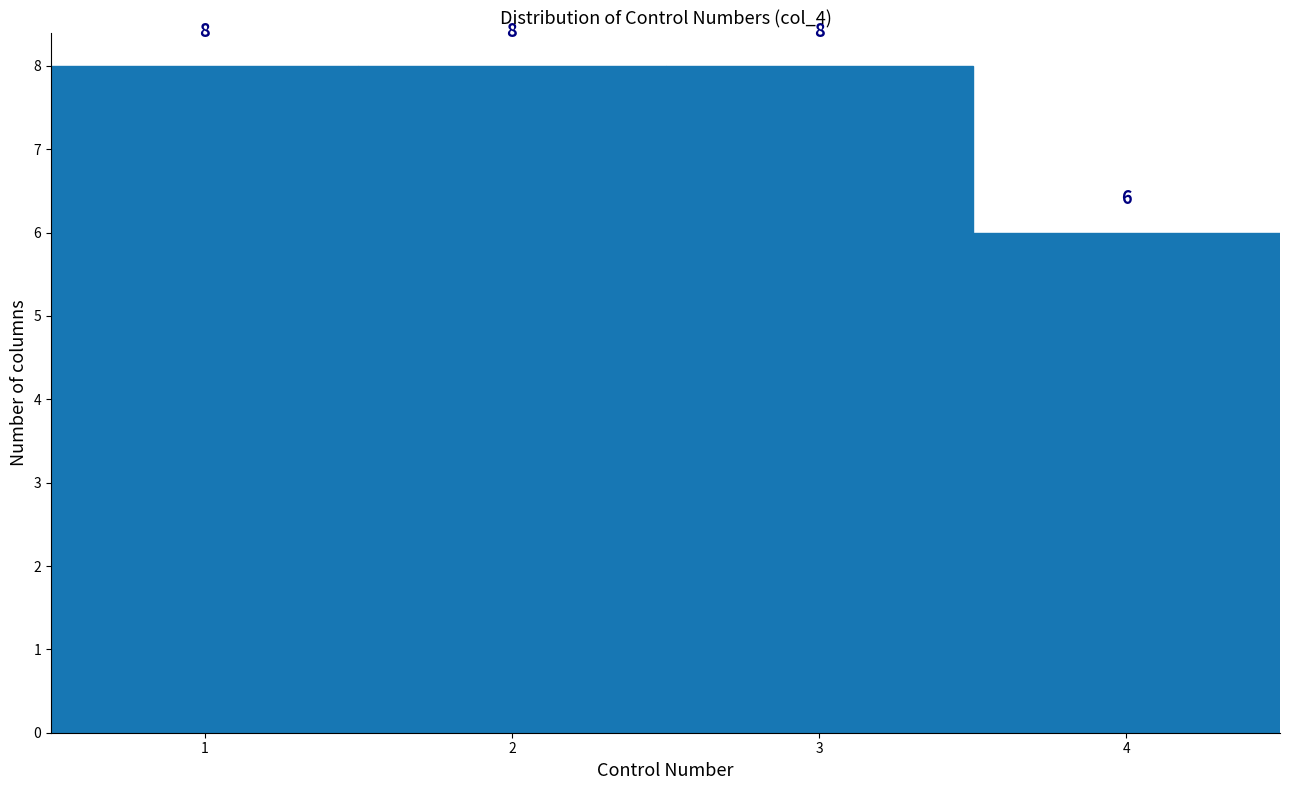

Reading left to right, list every bar in this chart as the range it spans on the x-axis followed by its height.

0.5 to 1.5: 8
1.5 to 2.5: 8
2.5 to 3.5: 8
3.5 to 4.5: 6